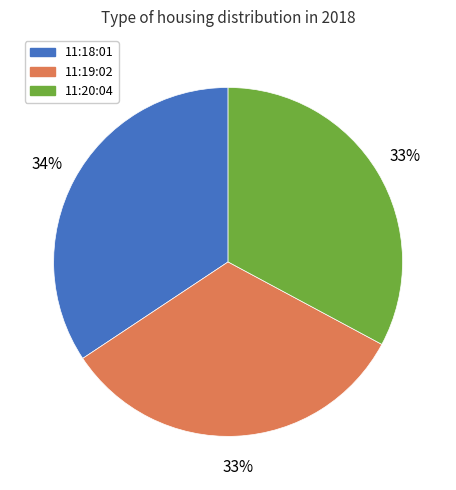

What percentage is the 11:20:04 slice, to the nearest percent?

33%